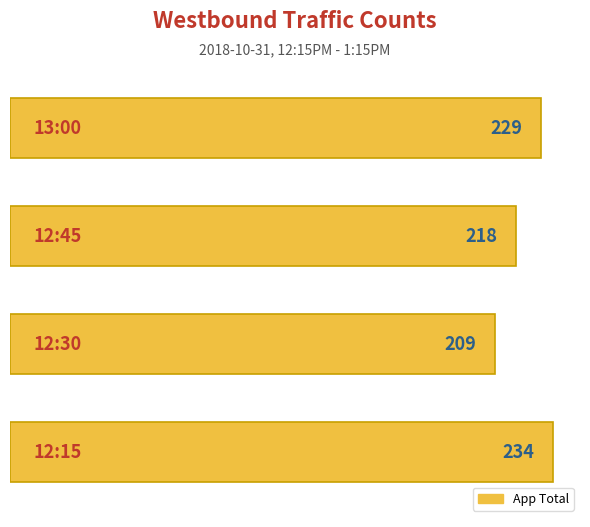

What is the minimum value shown in the chart?

209